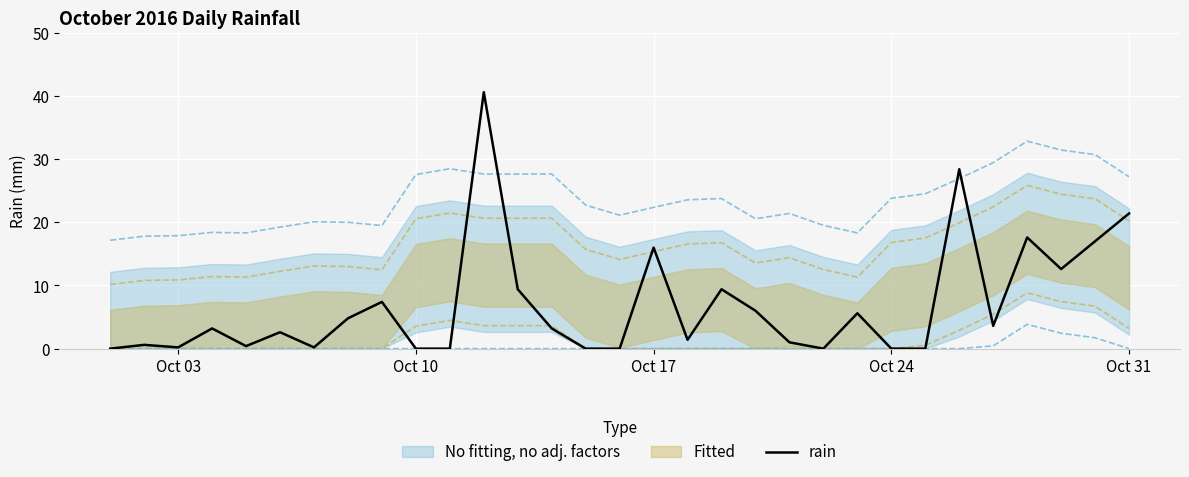

What is the highest value of the rain series?

40.6